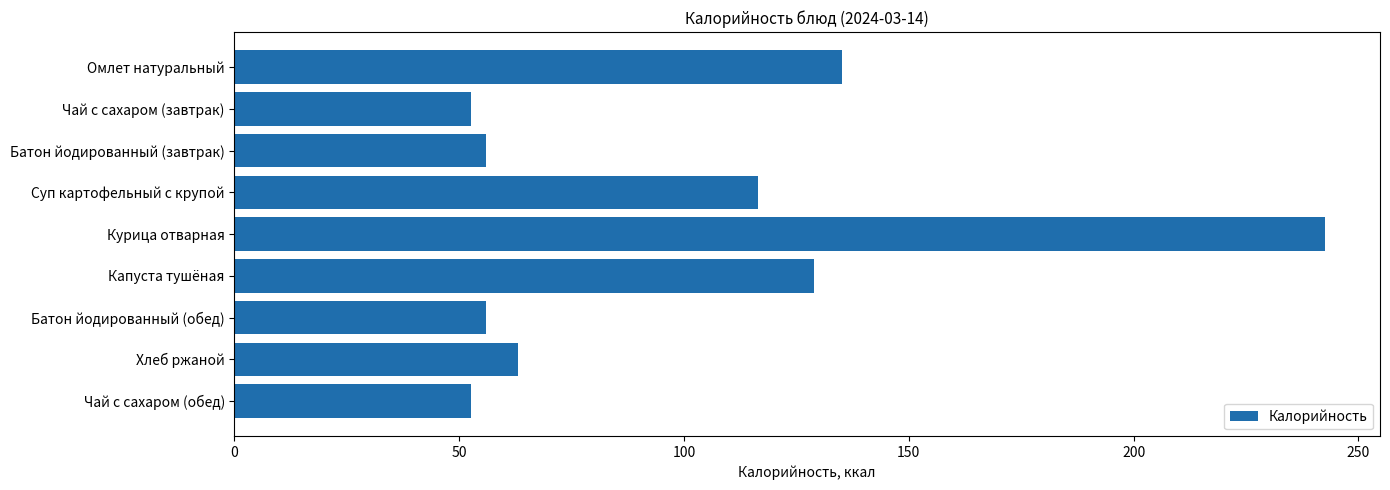

What is the value of the 9th bar from the top?

52.6